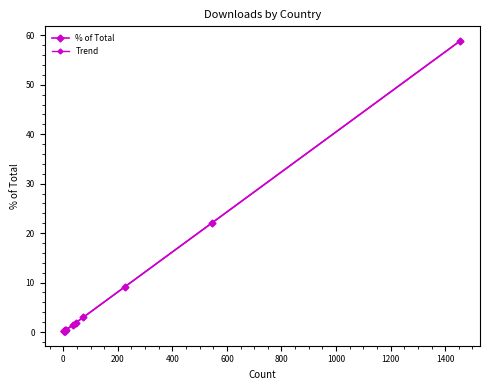

What is the lowest value of the % of Total series?

0.2